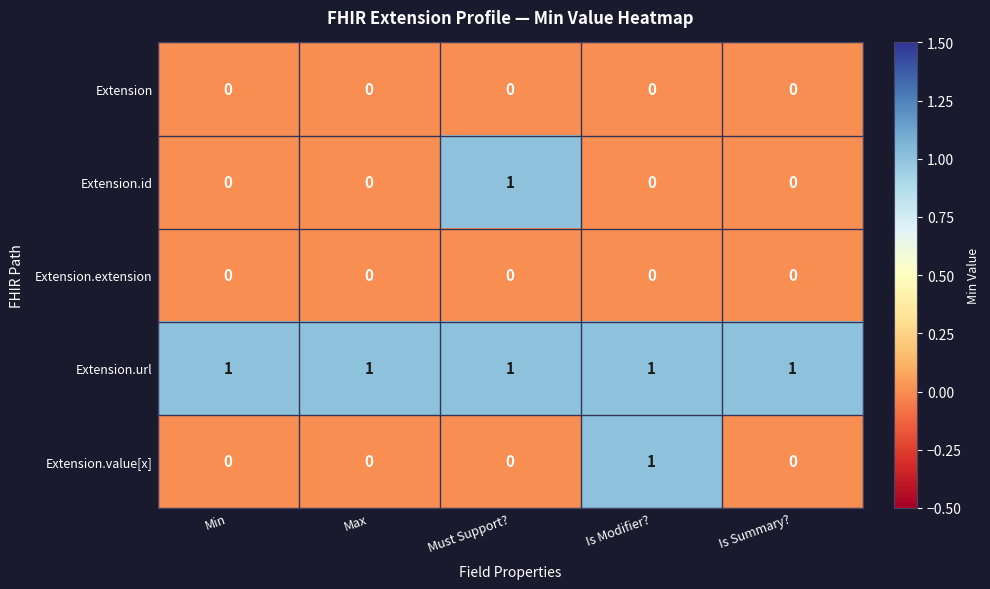

At how many categories does at least one series exceed 0?

5